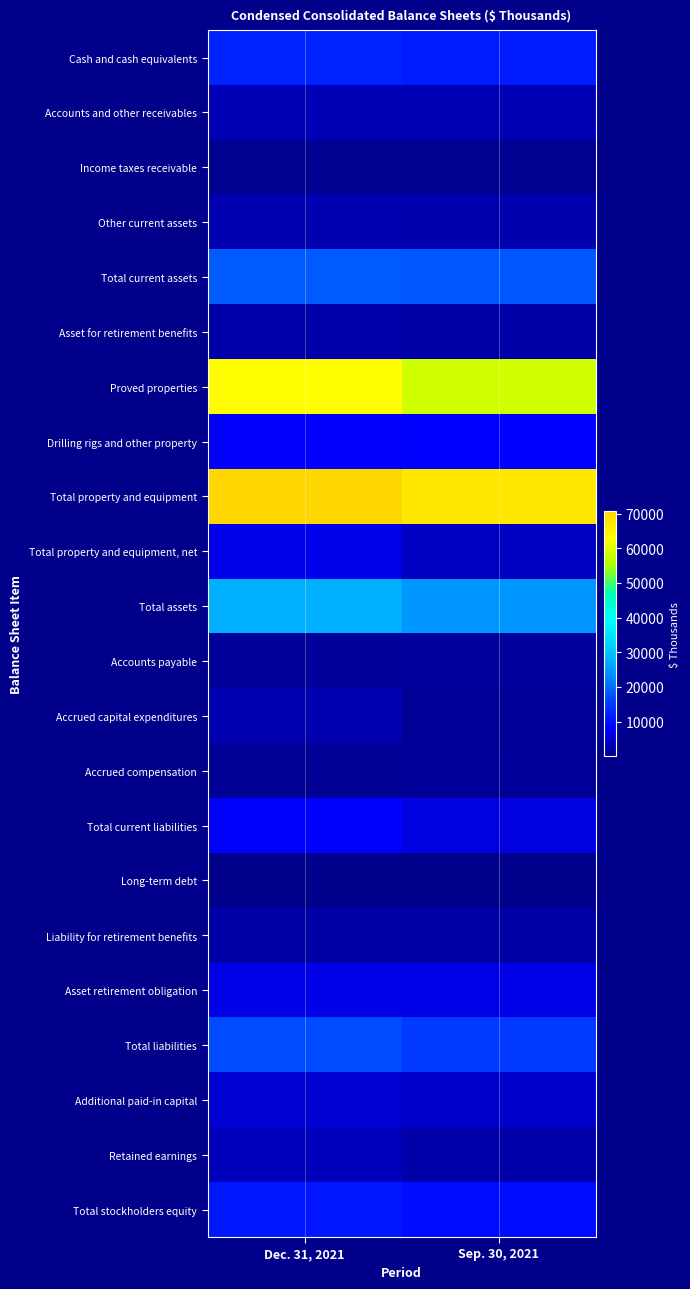

What is the greatest value displayed?

70751